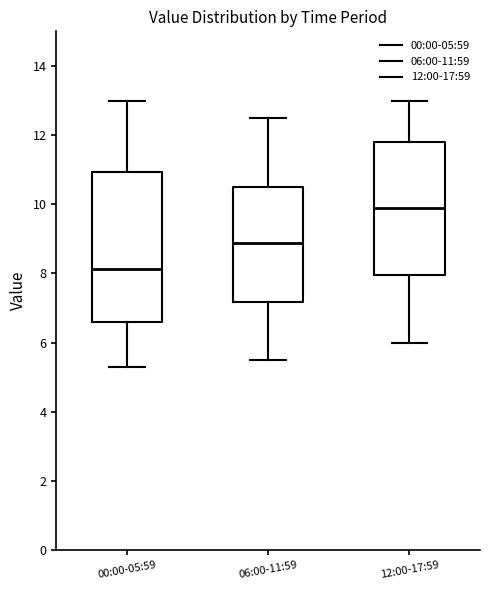

Which box has the lowest median line?

00:00-05:59